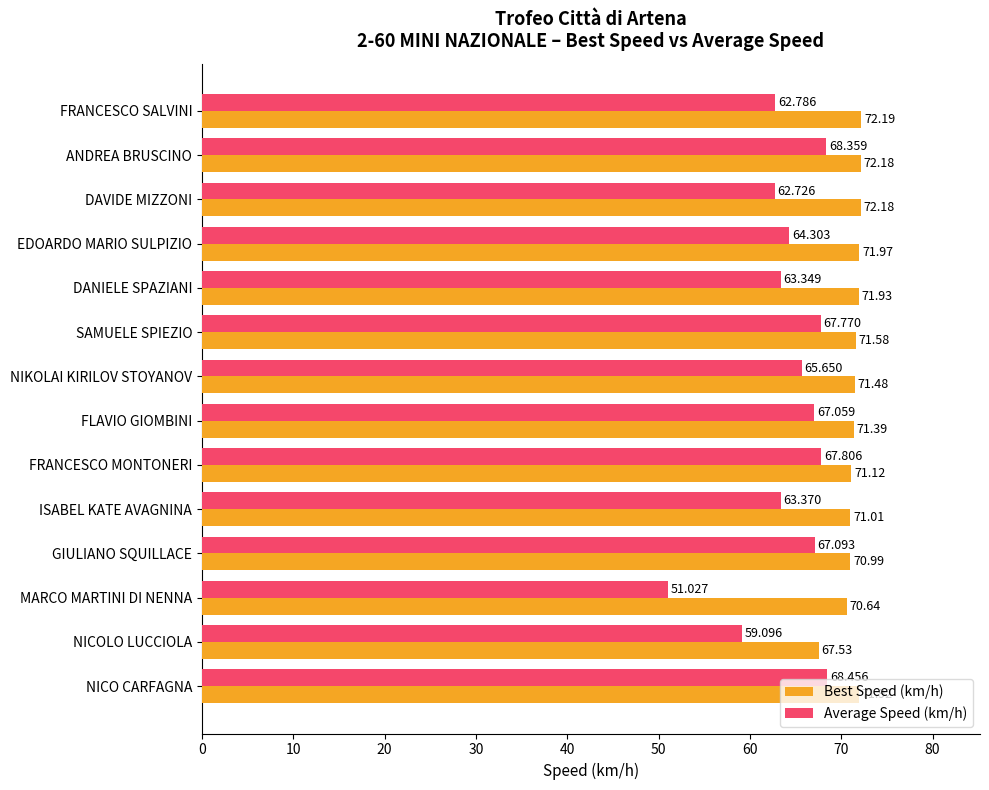

Which series changed the most between EDOARDO MARIO SULPIZIO and FLAVIO GIOMBINI?

Average Speed (km/h)